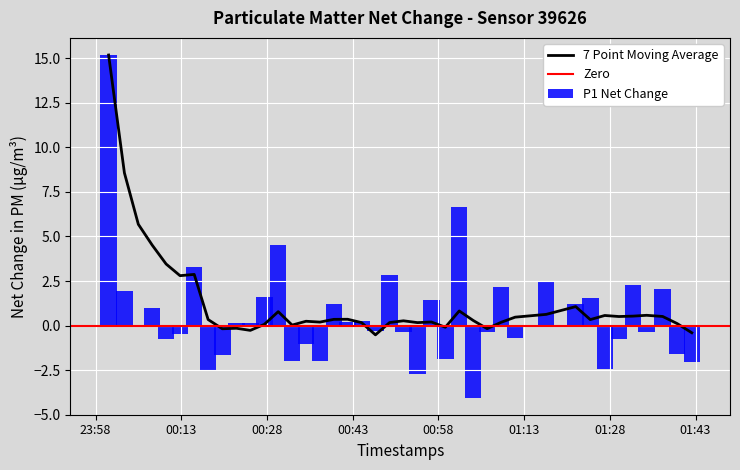

How many groups of bars are there?

40